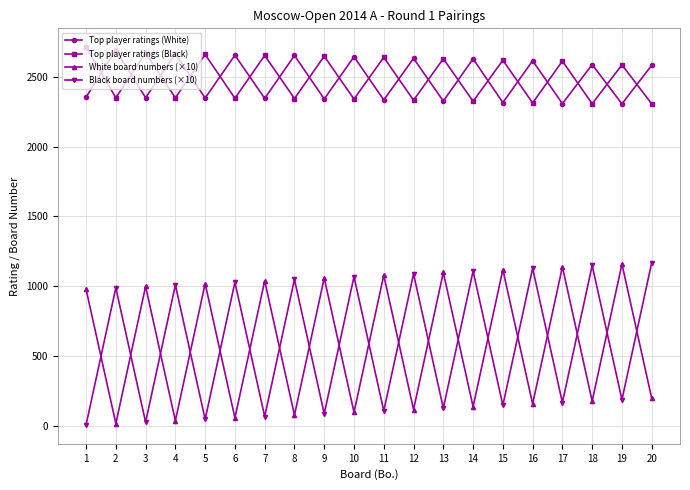

True or false: Top player ratings (White) and White board numbers (×10) cross at least once.

False